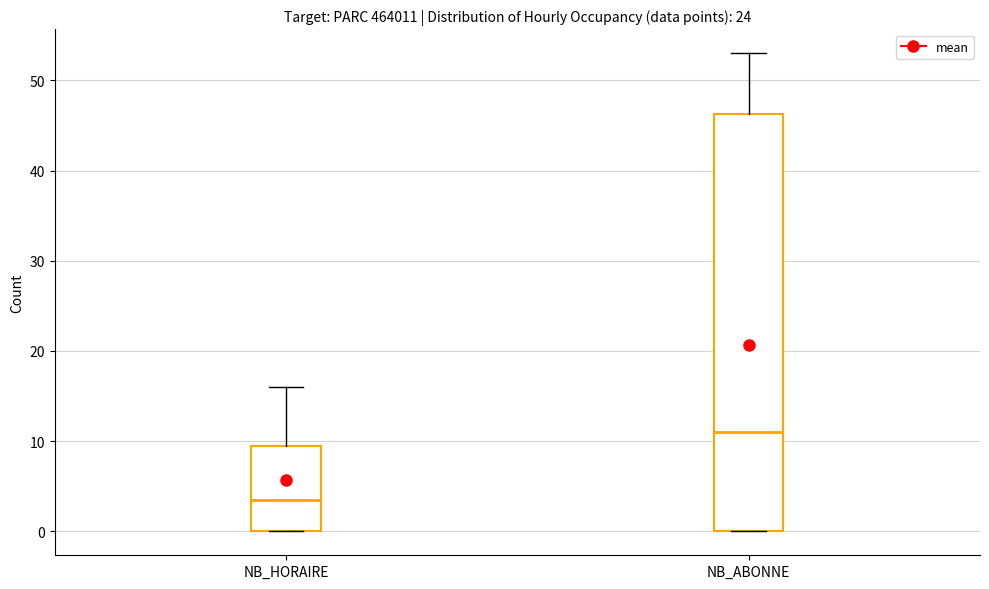

Reading left to right, read every box against the y-axis: the position of its median line, the range the box covers, and the ends of its whiskers. The values are not printed on the chart, so give them approximately, as read against the axis.

NB_HORAIRE: median 4, box 0 to 10, whiskers 0 to 16
NB_ABONNE: median 11, box 0 to 46, whiskers 0 to 53